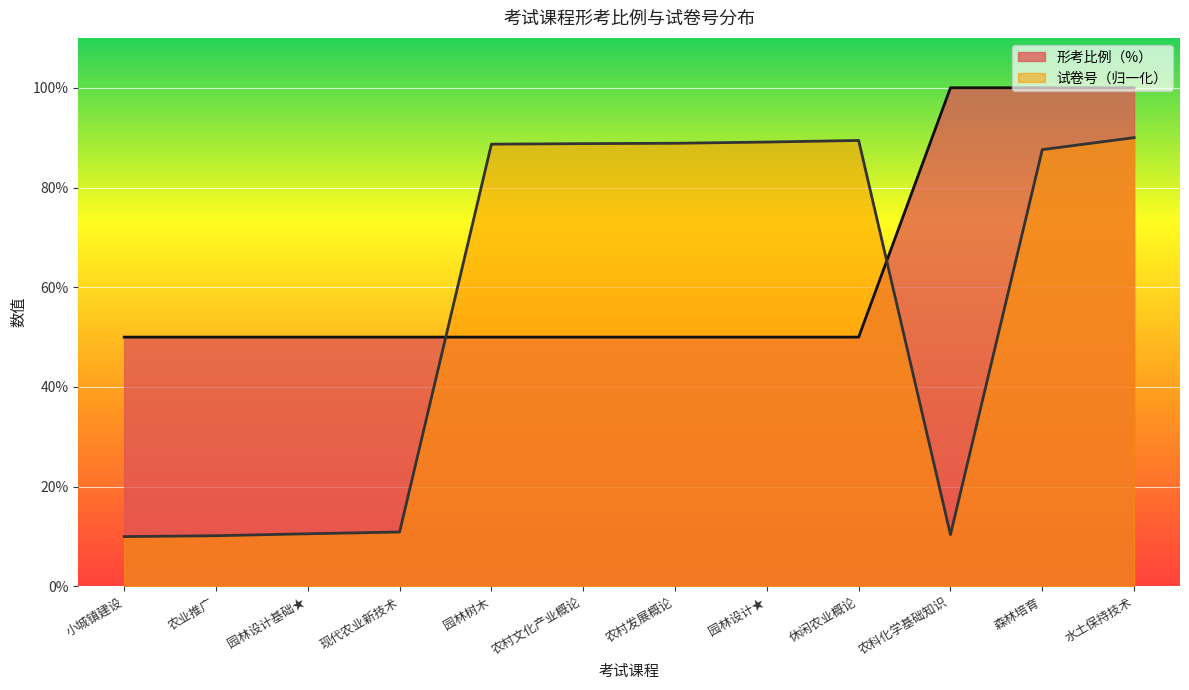

Is the value of 试卷号 at 农村文化产业概论 greater than the value of 形考比例（%） at 水土保持技术?

No